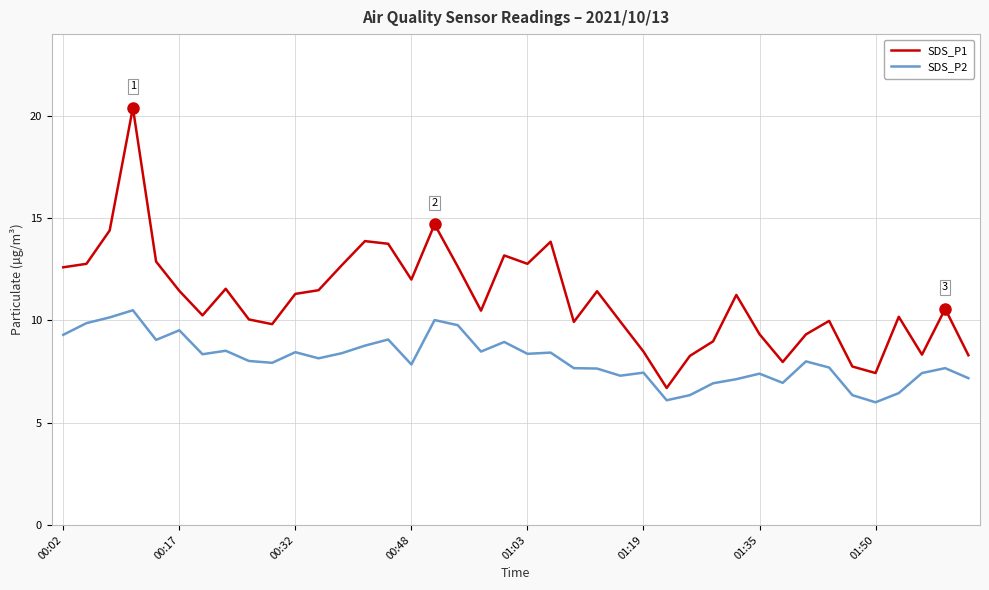

Rank the series by their maximum value, from lowest to highest.

SDS_P2, SDS_P1